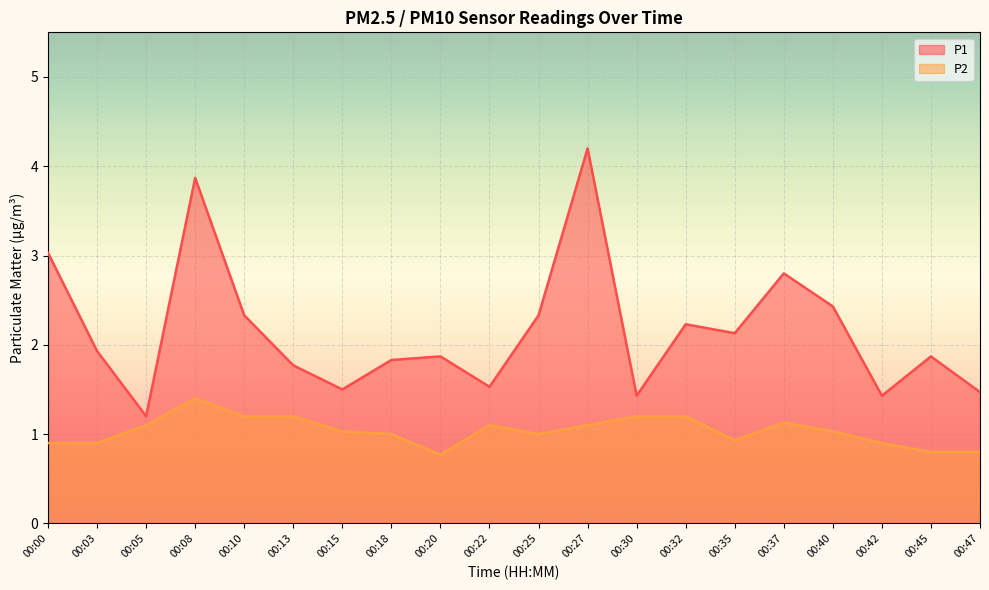

What is the difference between the highest and lowest values at 00:40?

1.4